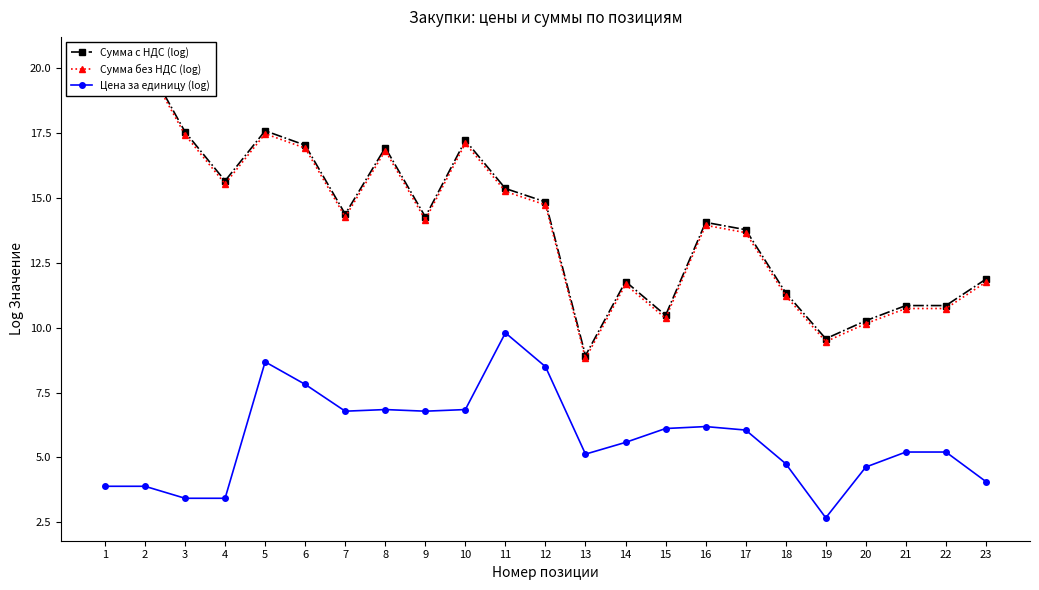

At which category does Сумма с НДС (log) reach its first local valley?

4